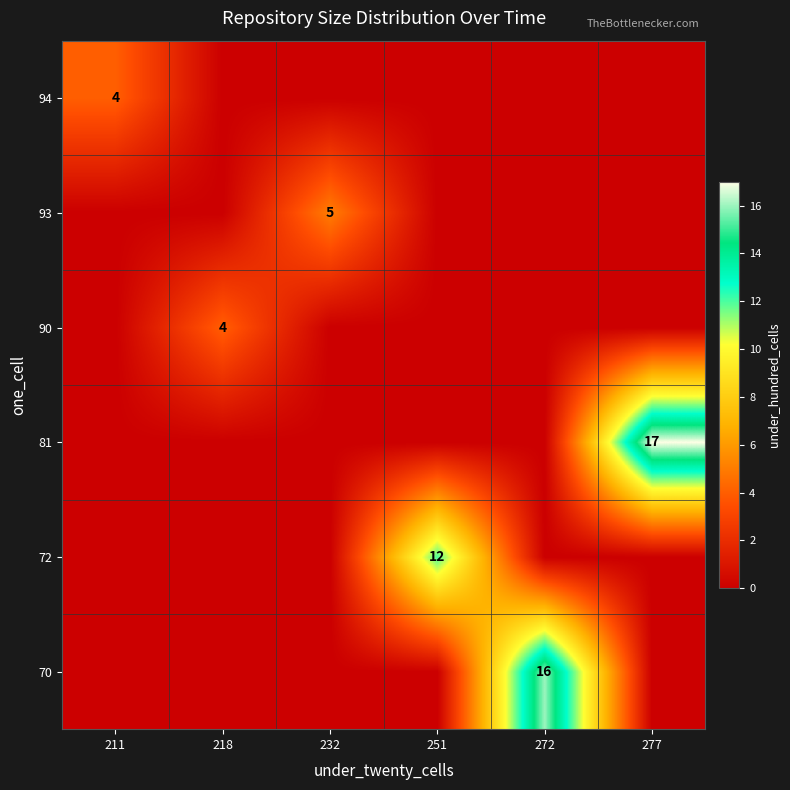

How many values in row_2 are above zero?

1